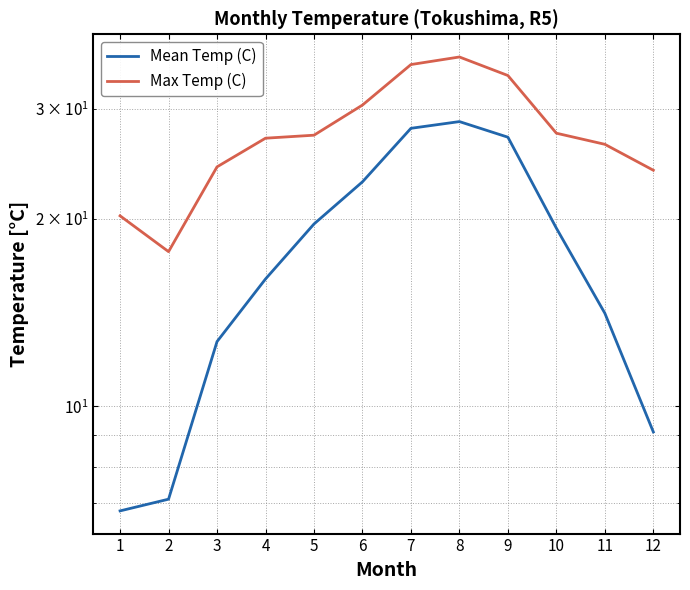

Is it true that Mean Temp (C) equals 6.8 at 1?

True